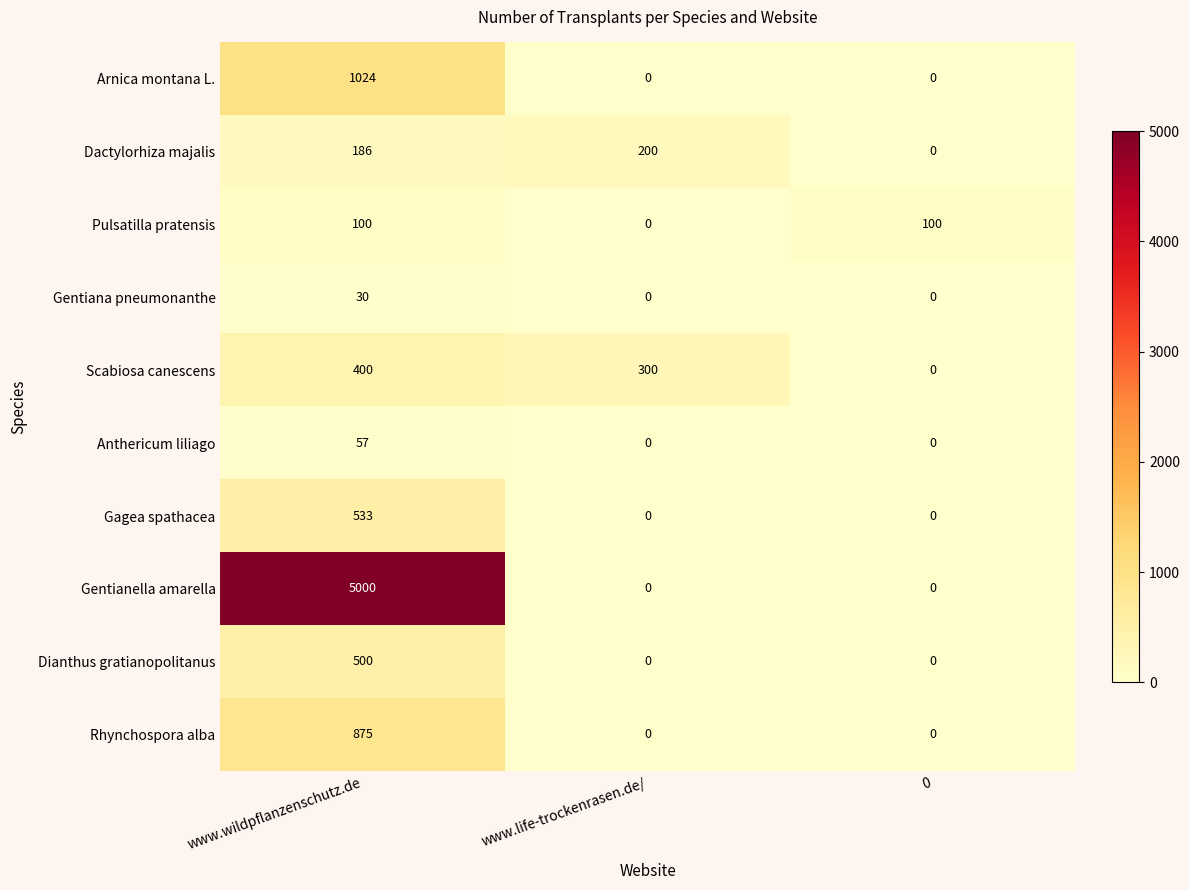

How many categories are shown in the chart?

3